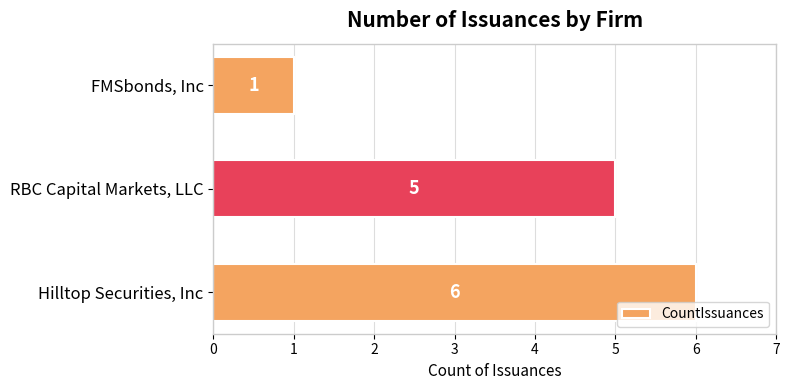

Between RBC Capital Markets, LLC and FMSbonds, Inc, which is larger?

RBC Capital Markets, LLC